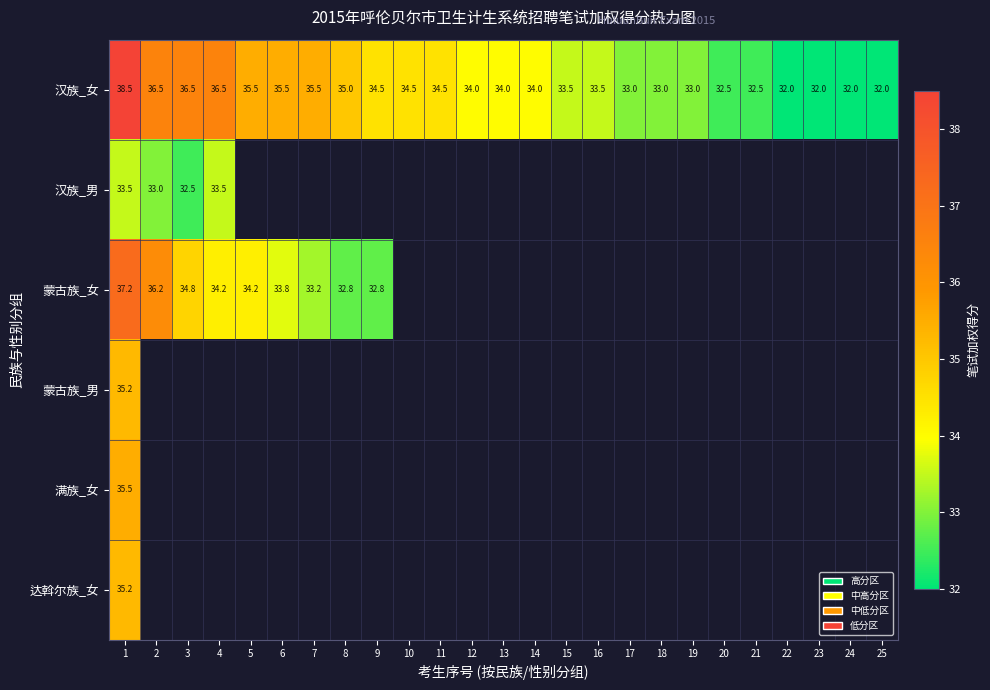

What is the maximum value shown in the chart?

38.5